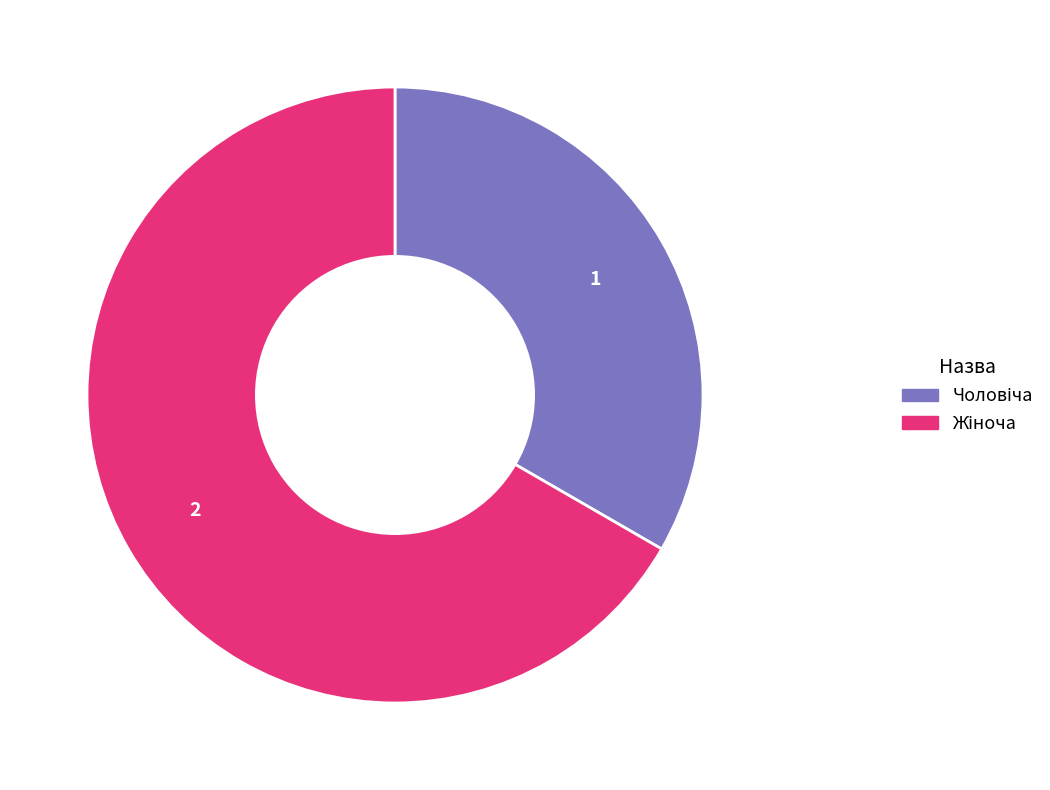

Does any single category account for the majority?

Yes